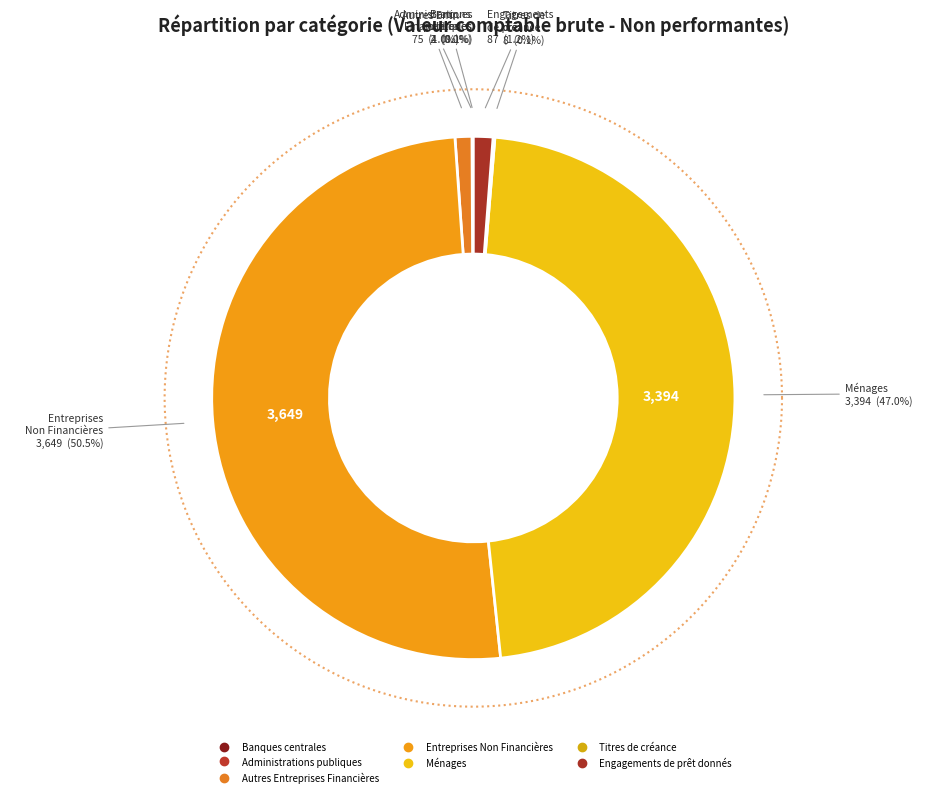

To the nearest percent, what is the combined percentage of Titres de créance and Engagements de prêt donnés?

1%